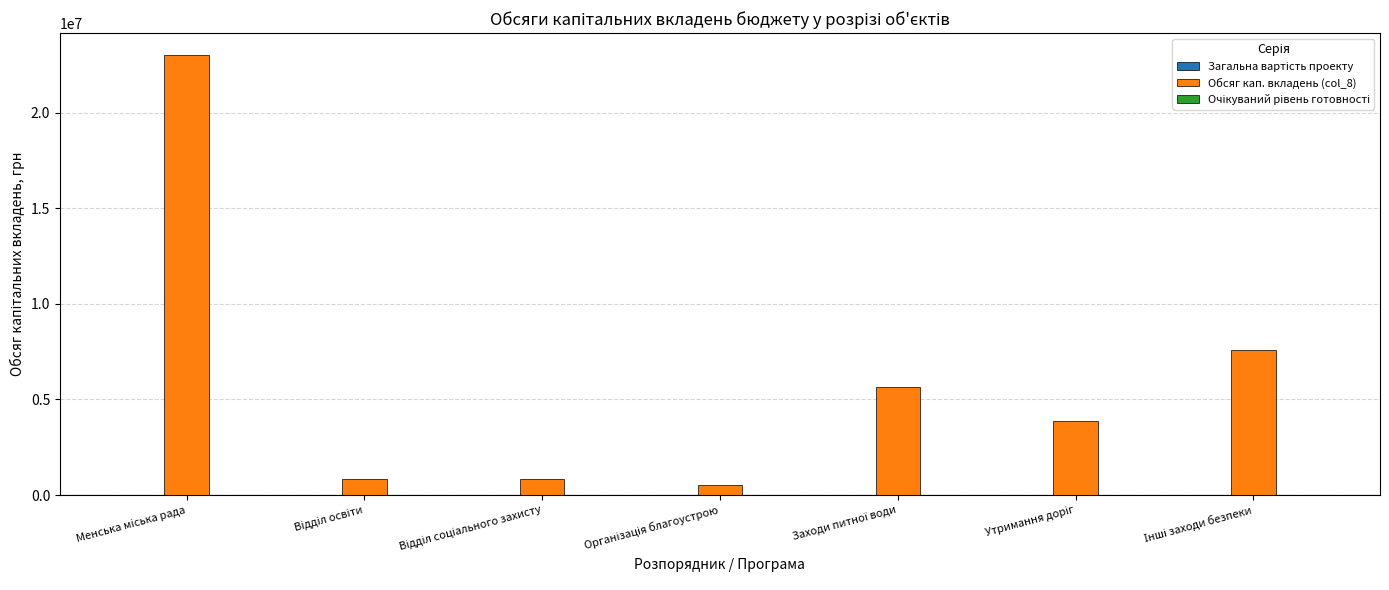

How many groups of bars are there?

7